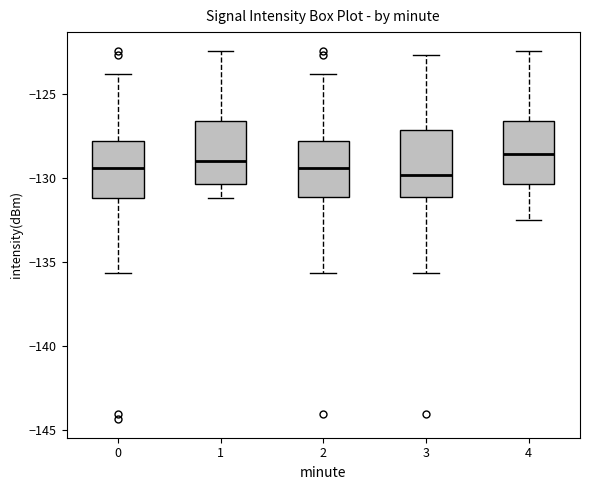

Where does the median line of the box at x = 3 sit on the y-axis? The values are not printed on the chart, so give them approximately, as read against the axis.

-130.0